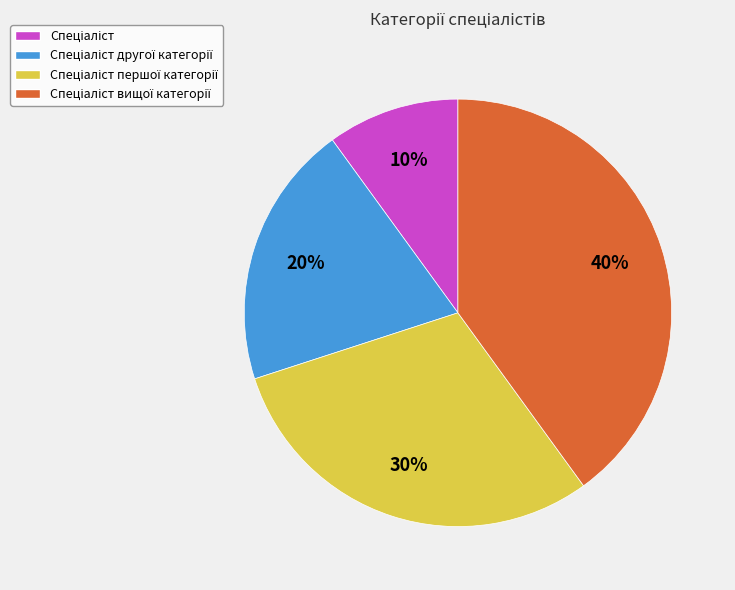

To the nearest percent, what is the difference between the largest and smallest slice percentages?

30%